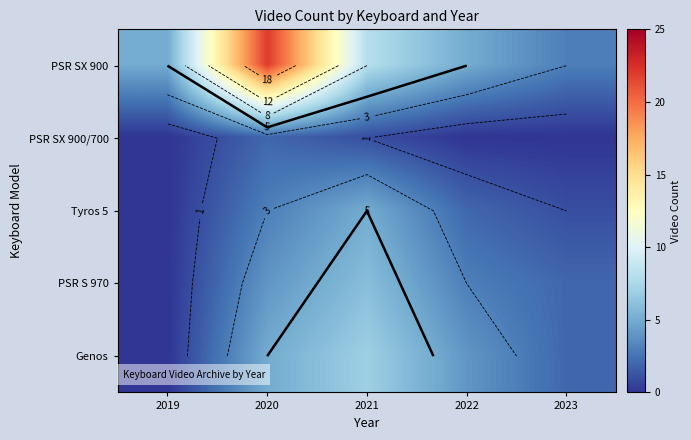

At how many categories does at least one series exceed 0?

5